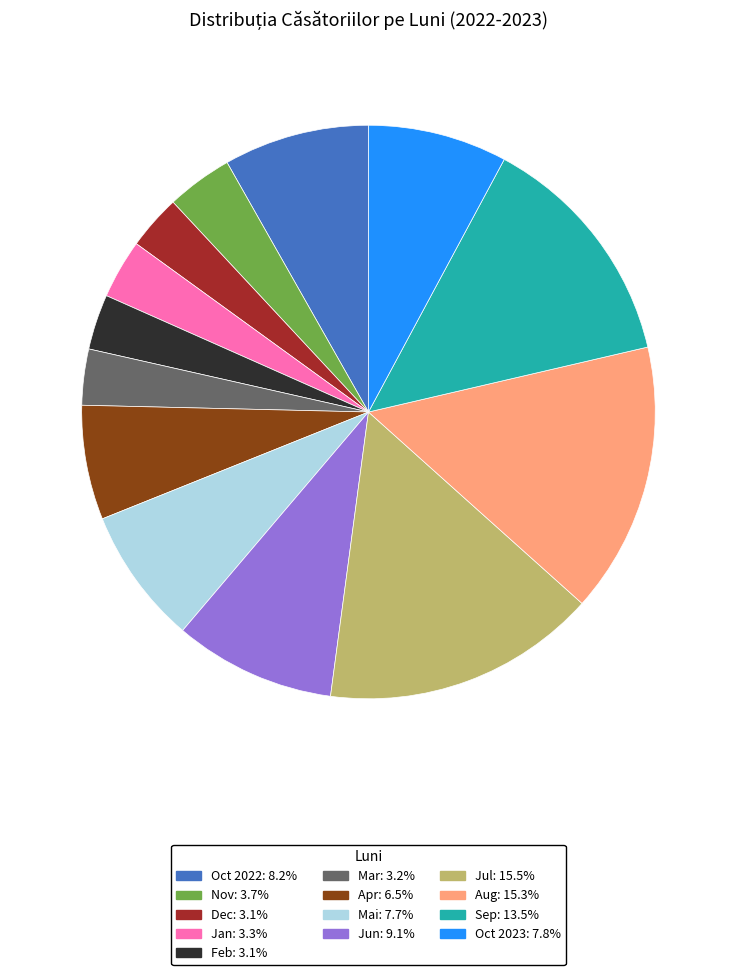

Is there any slice that represents more than half of the pie?

No